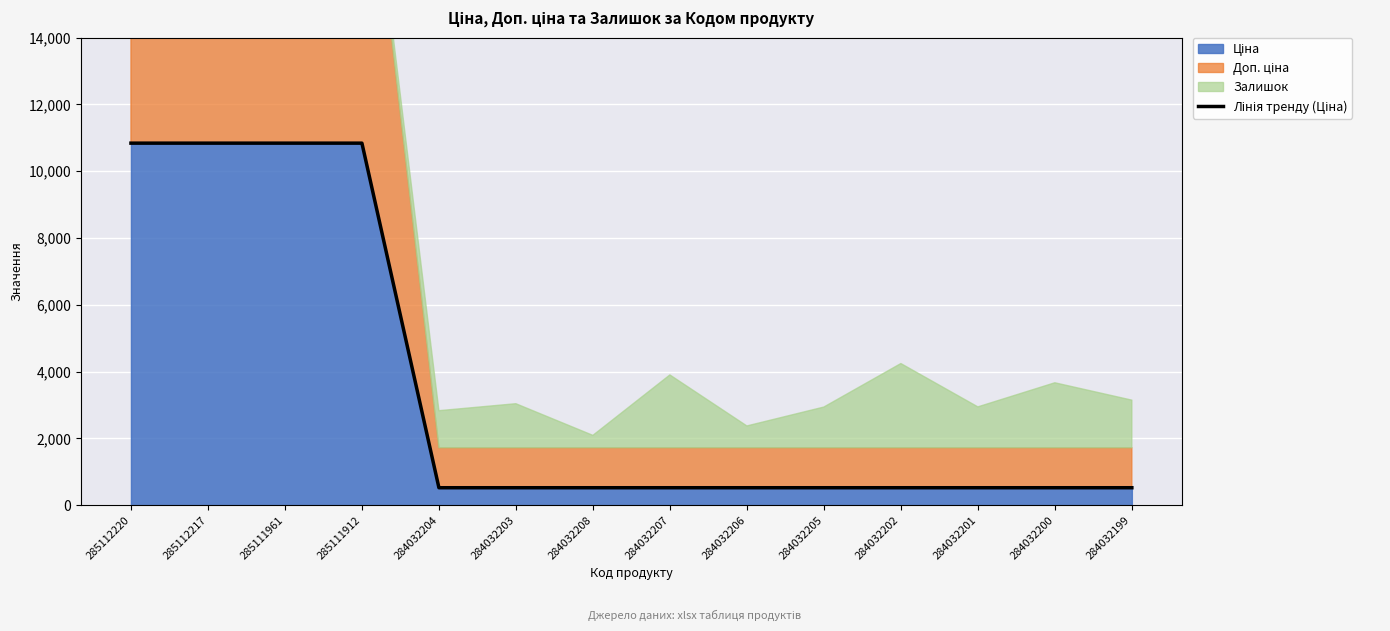

What is the average value?

3470.2